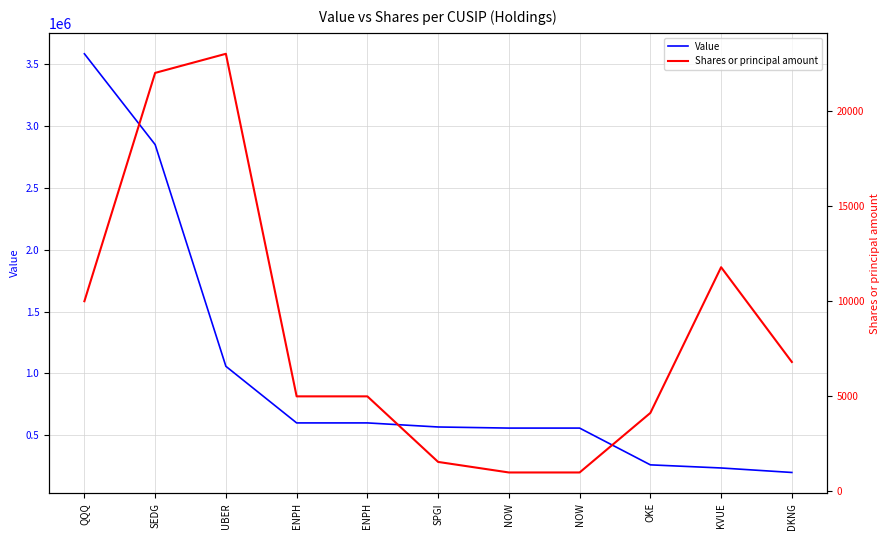

True or false: Value has more than 0 interior local peaks.

False